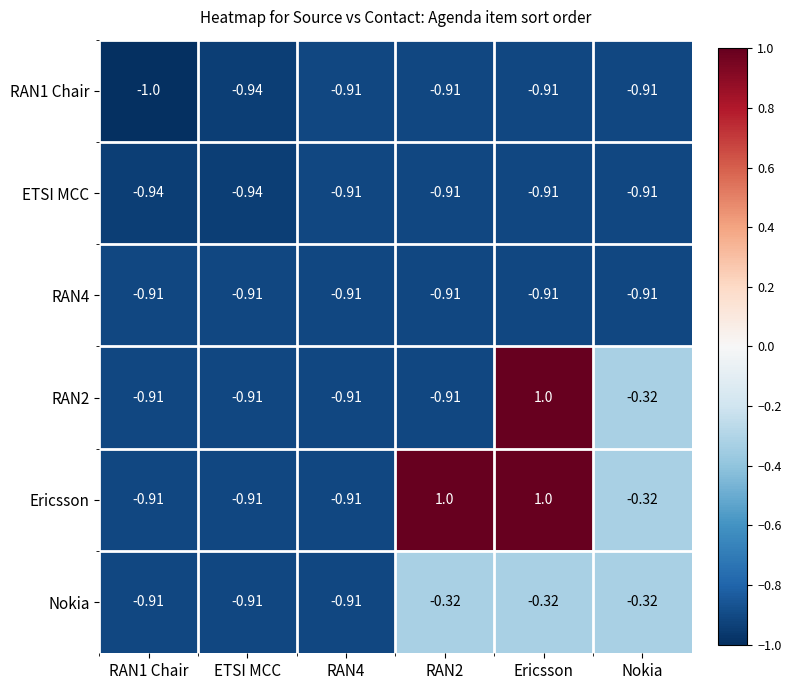

At which label is Ericsson closest to 0?

Nokia